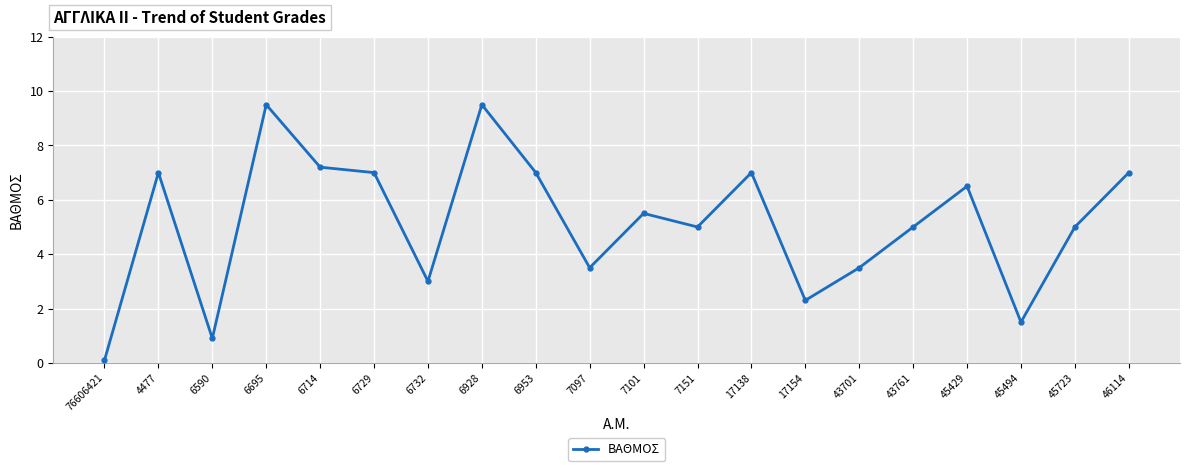

Reading left to right, extract all data points from this chart.

76606421=0.1	4477=7.0	6590=0.9	6695=9.5	6714=7.2	6729=7.0	6732=3.0	6928=9.5	6953=7.0	7097=3.5	7101=5.5	7151=5.0	17138=7.0	17154=2.3	43701=3.5	43761=5.0	45429=6.5	45494=1.5	45723=5.0	46114=7.0